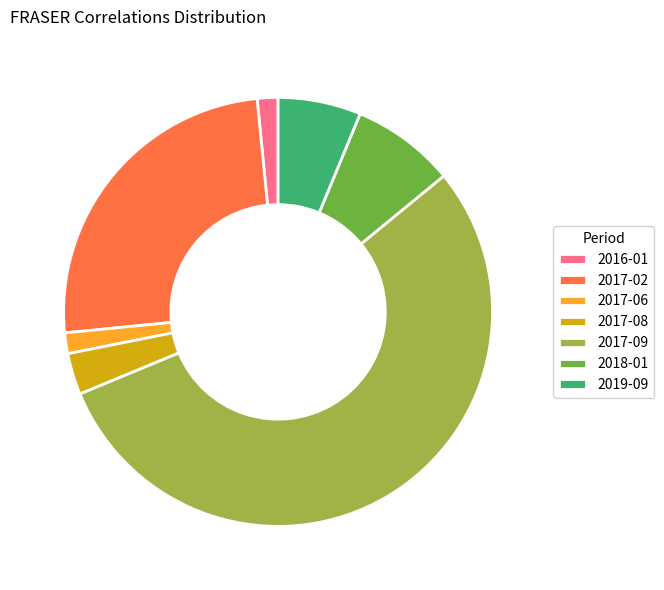

Approximately how many times larger is the value at 2017-06 compared to 2017-08?

0.5